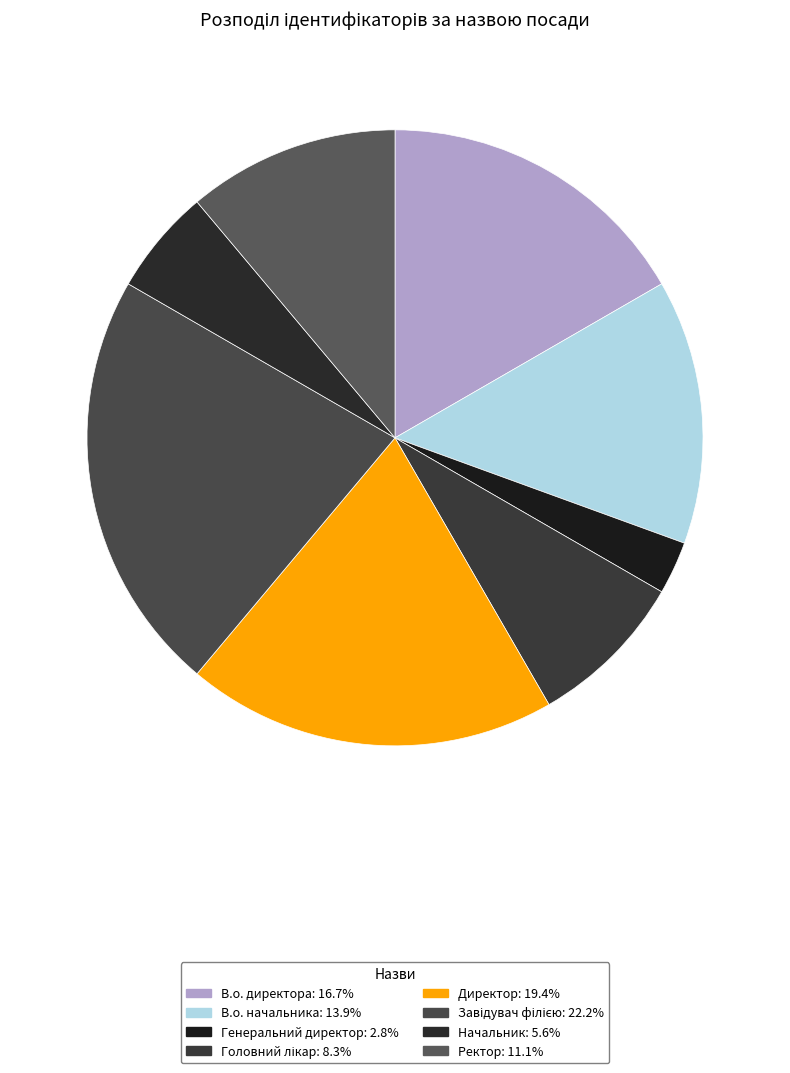

What is the ratio of the value at Головний лікар to the value at Ректор?

0.8